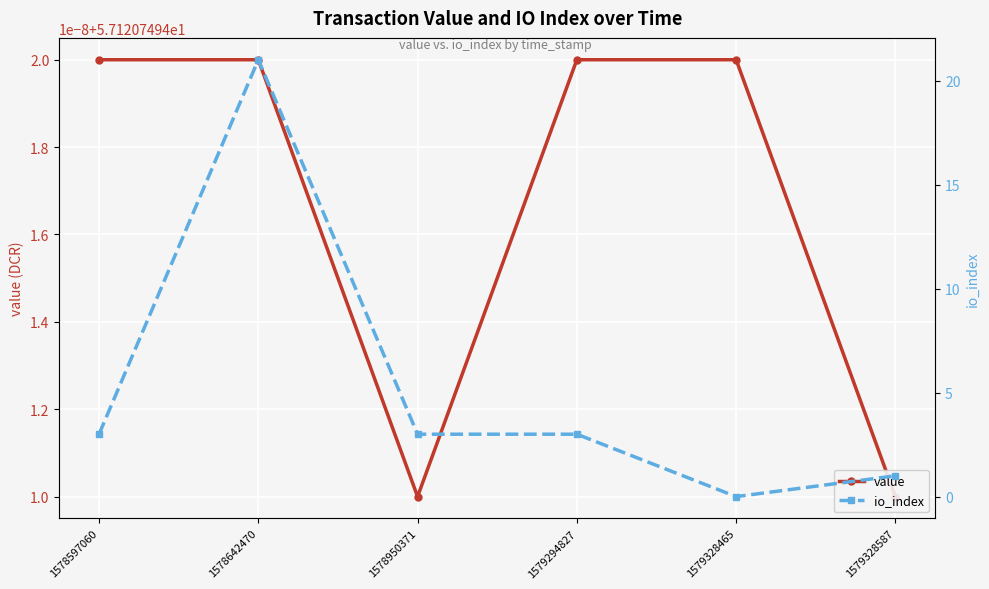

At which category does the chart reach its minimum across all series?

1579328465